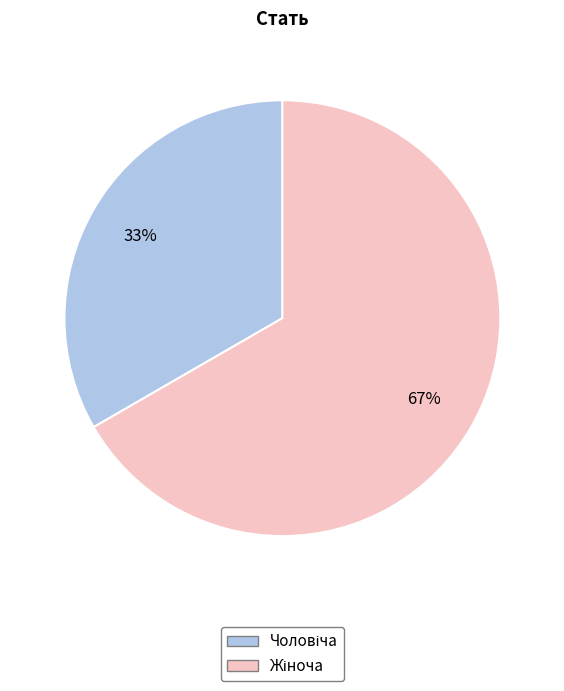

To the nearest percent, what is the average slice percentage?

50%